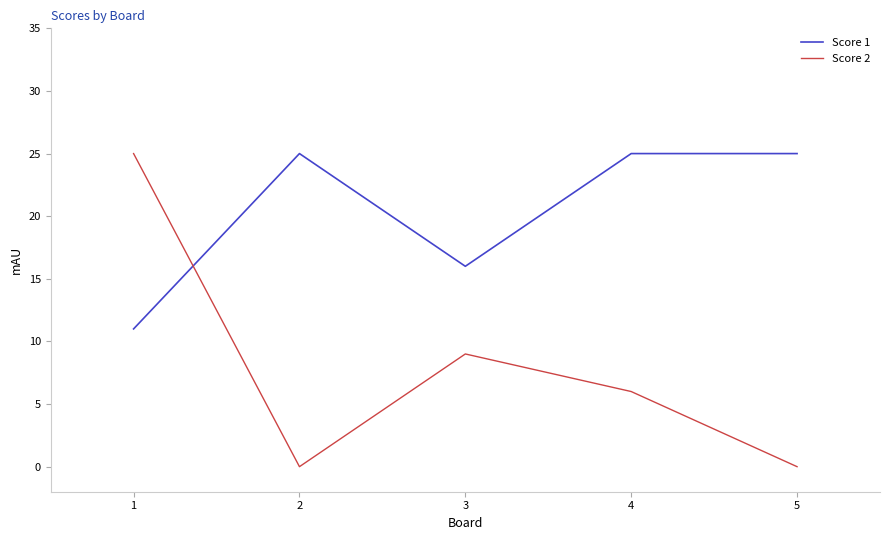

Where is Score 2 nearest to the value 12?

3